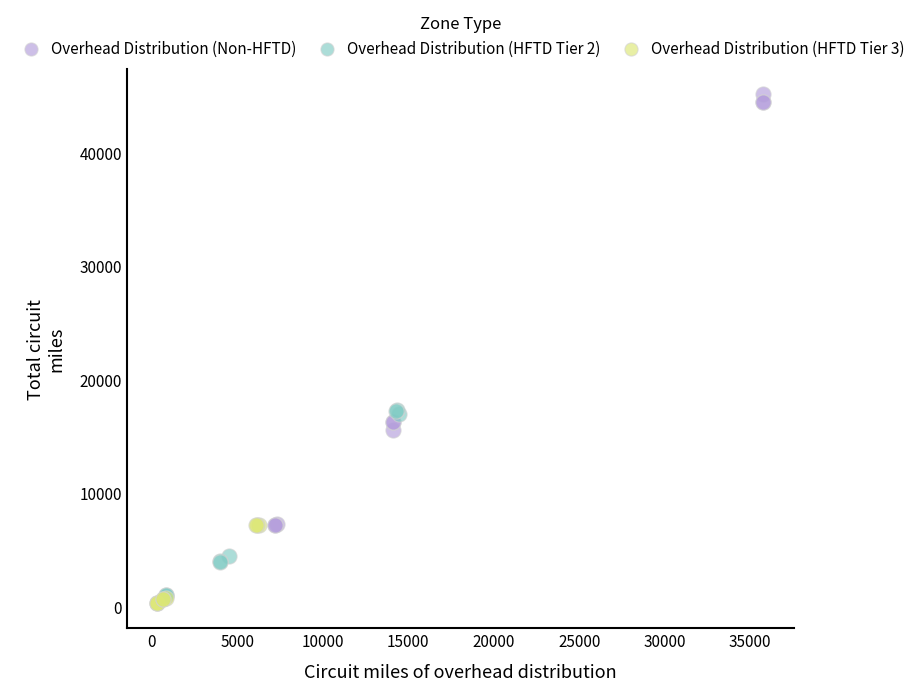

Which series reaches the maximum Y coordinate?

Overhead Distribution (Non-HFTD)